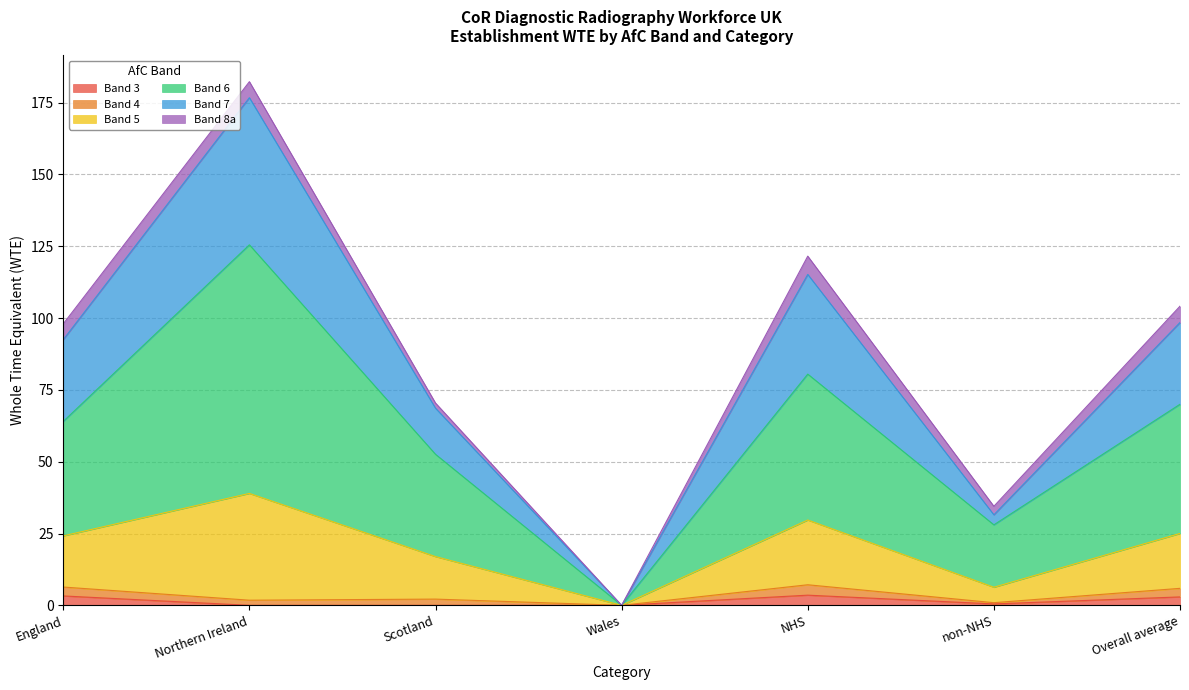

At which category is the sum across all series the highest?

Northern Ireland